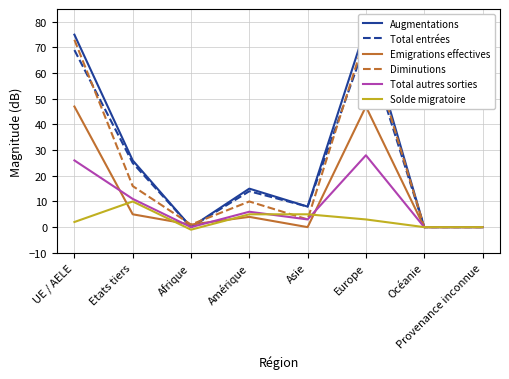

Does the chart have visible grid lines?

Yes